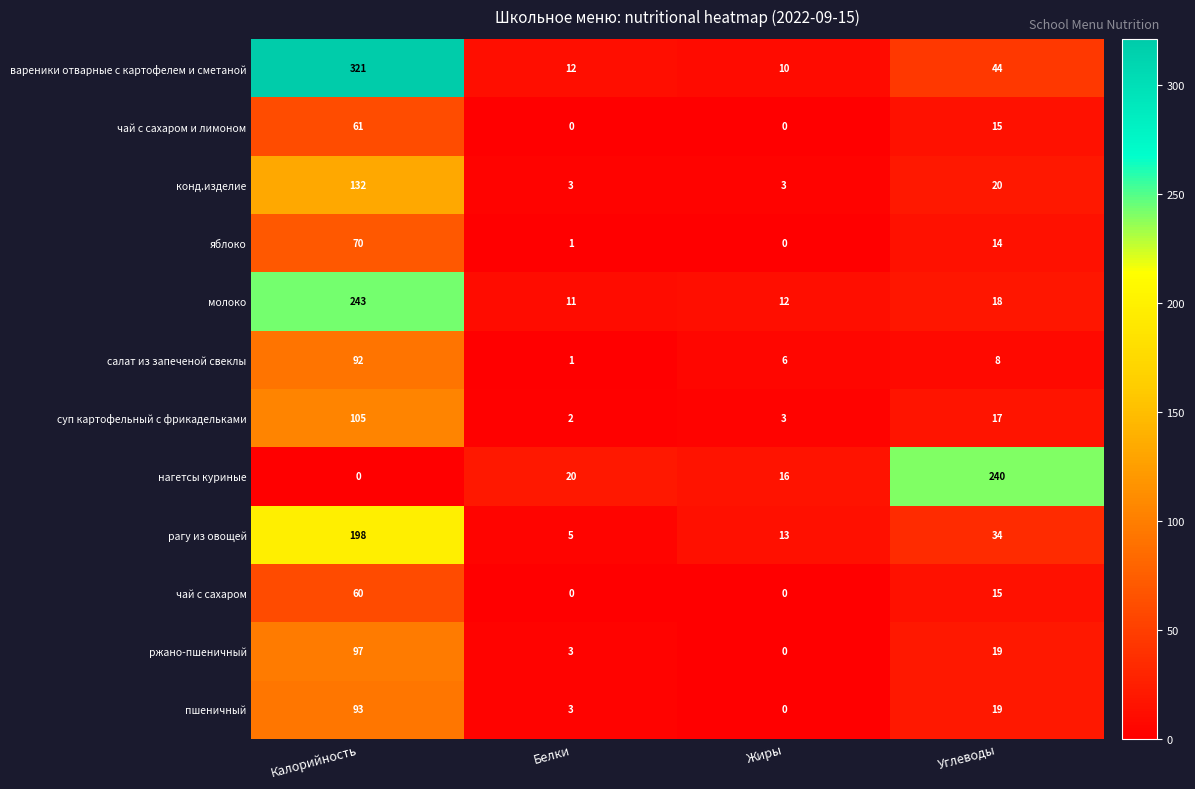

Between Калорийность and Белки, which series saw the biggest shift?

вареники отварные с картофелем и сметаной